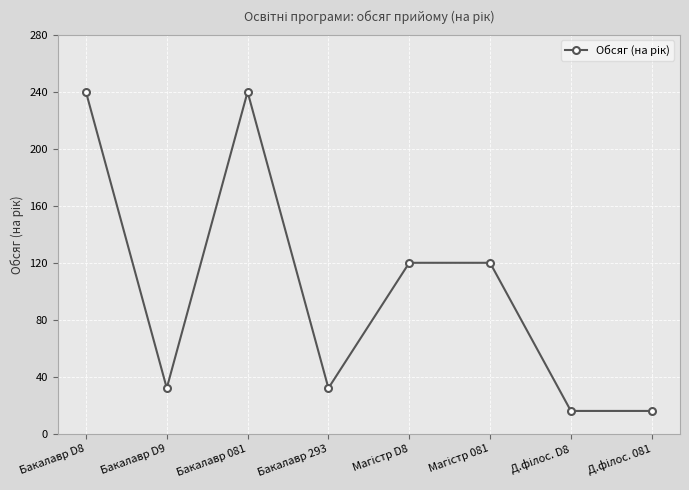

What is the value of the 1st point from the left?

240